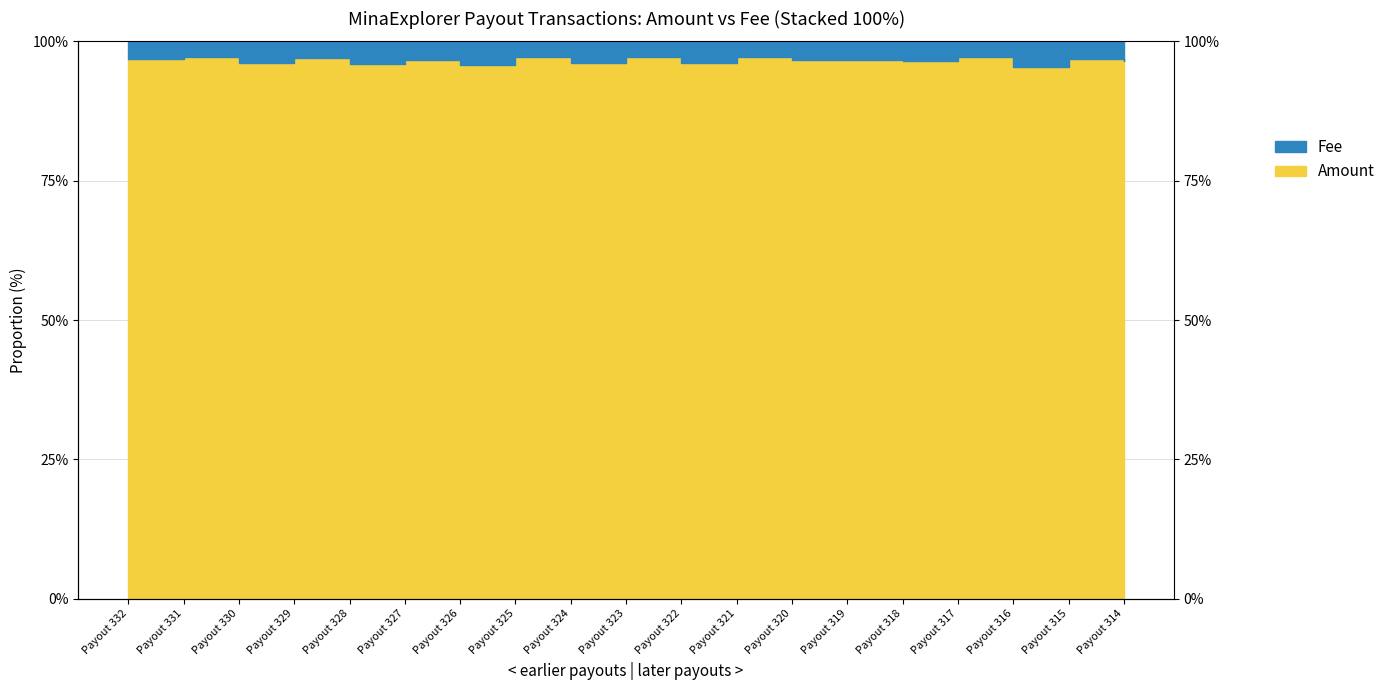

True or false: the data shows 97.2 at Payout 323.

True